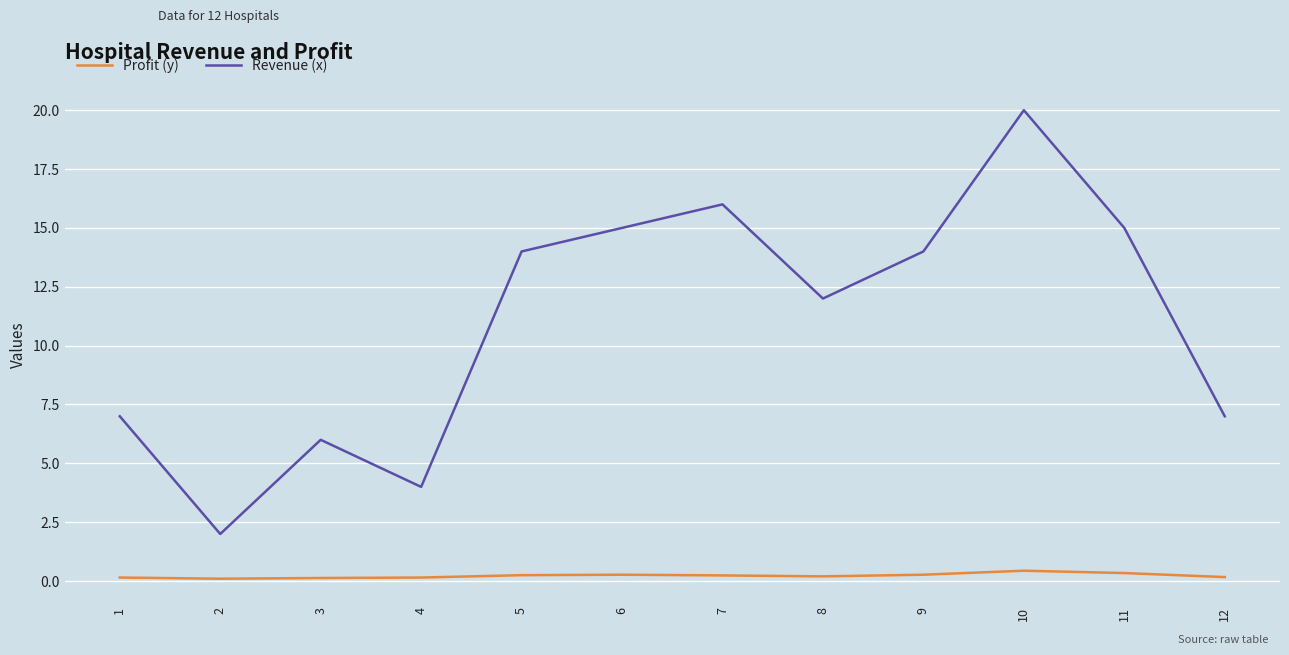

What is the lowest value of the Revenue (x) series?

2.0